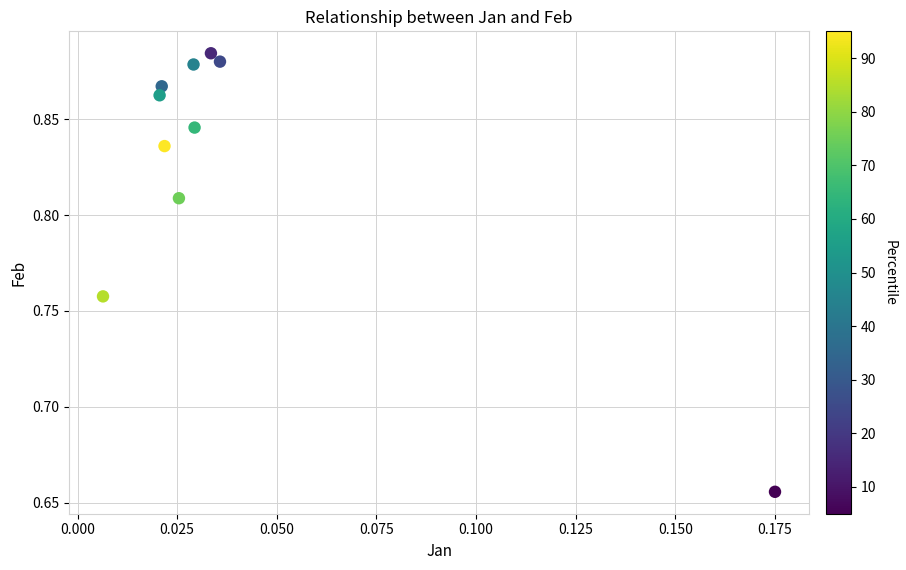

How many points are shown in the scatter plot?

10